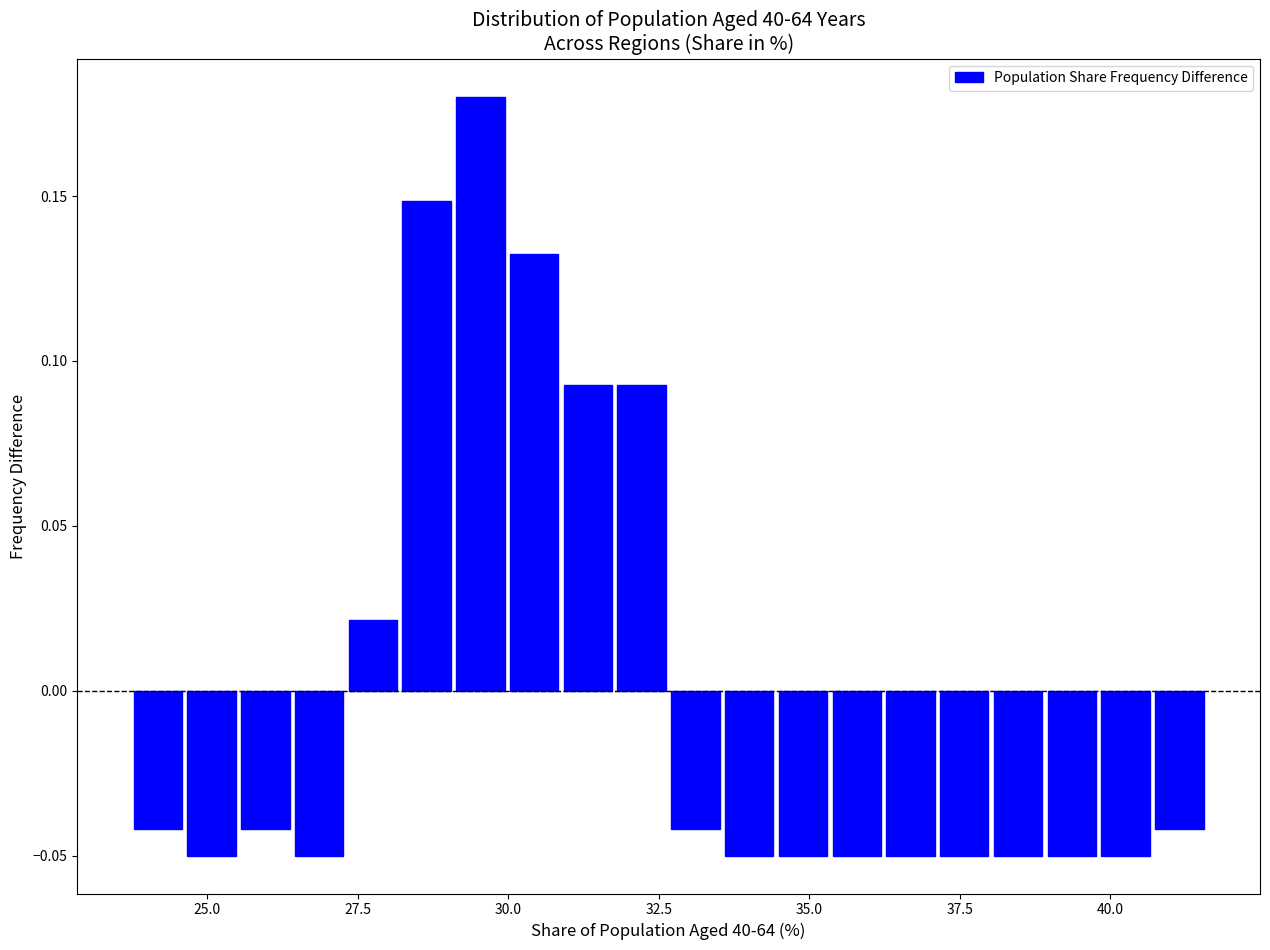

Read against the x-axis, roughly where is the centre of the tallest bar?

29.5